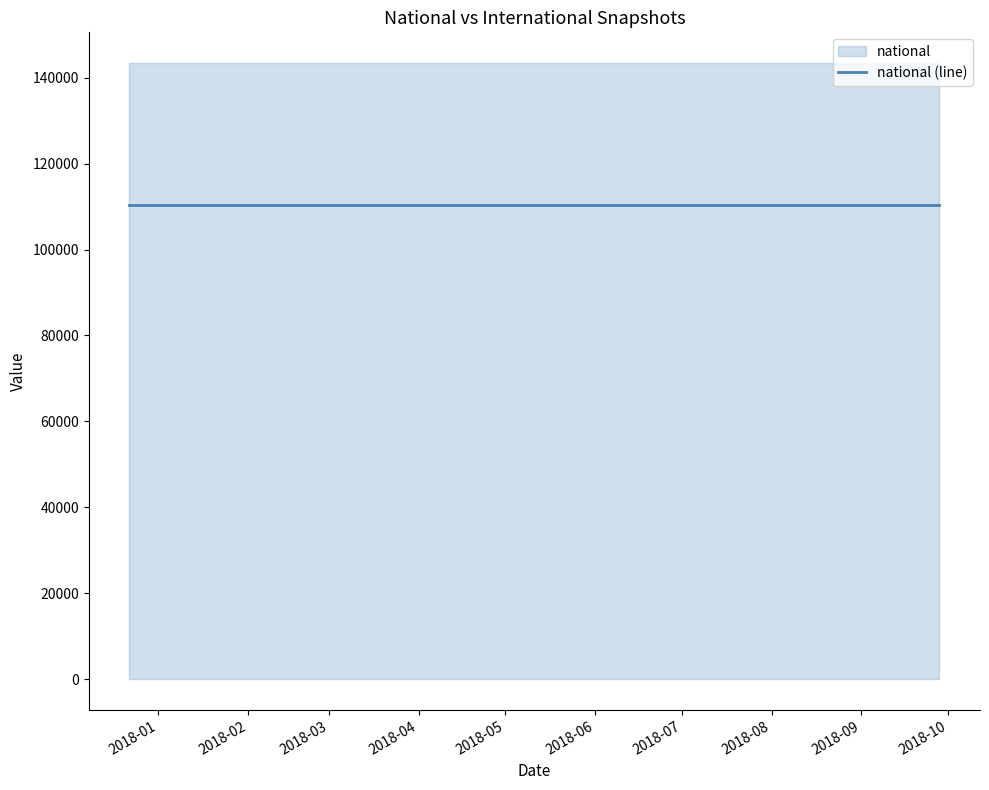

At which category does the chart reach its minimum across all series?

2017-12-22